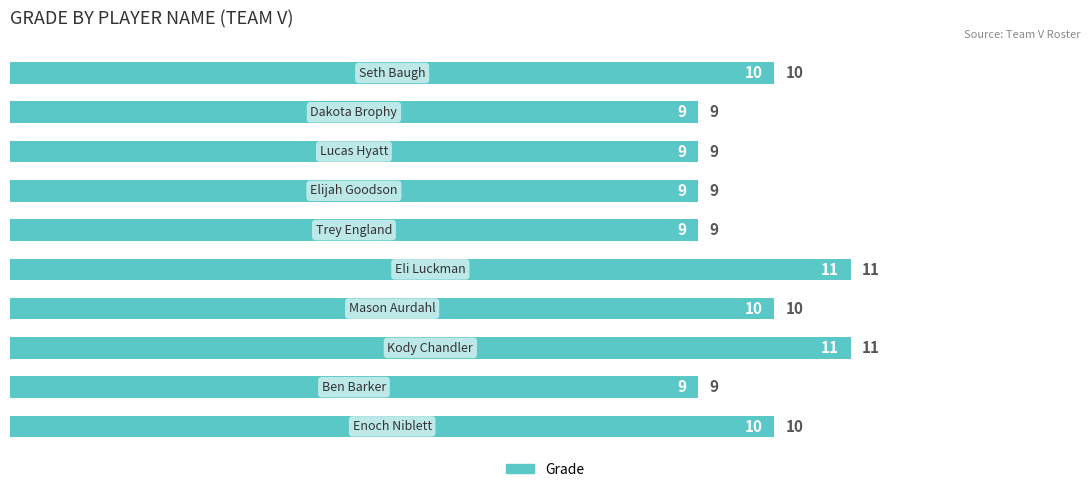

How many values are between 9 and 10?

8